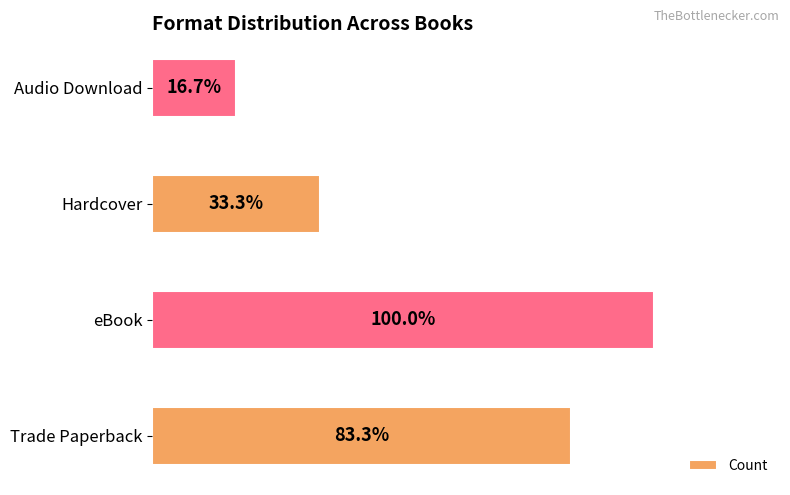

Rank the categories by value from lowest to highest.

3, 2, 0, 1